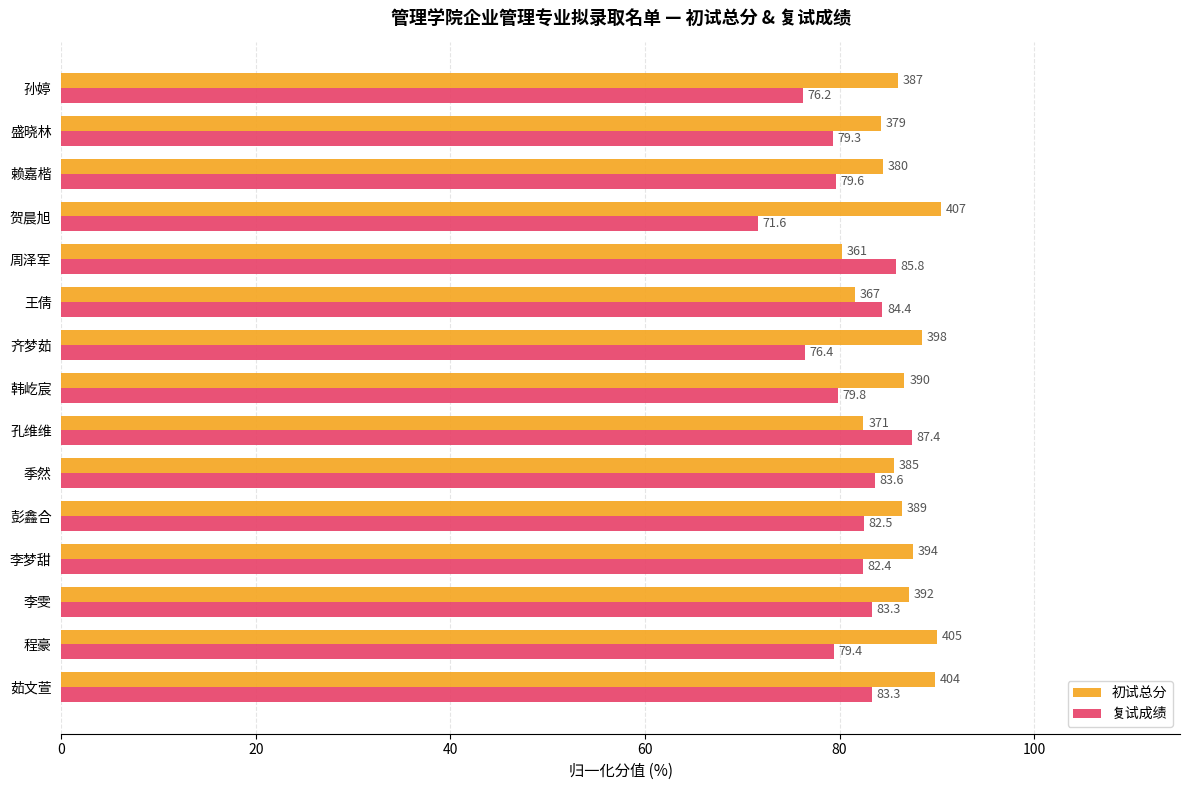

List the series in order of their peak value, highest first.

初试总分, 复试成绩